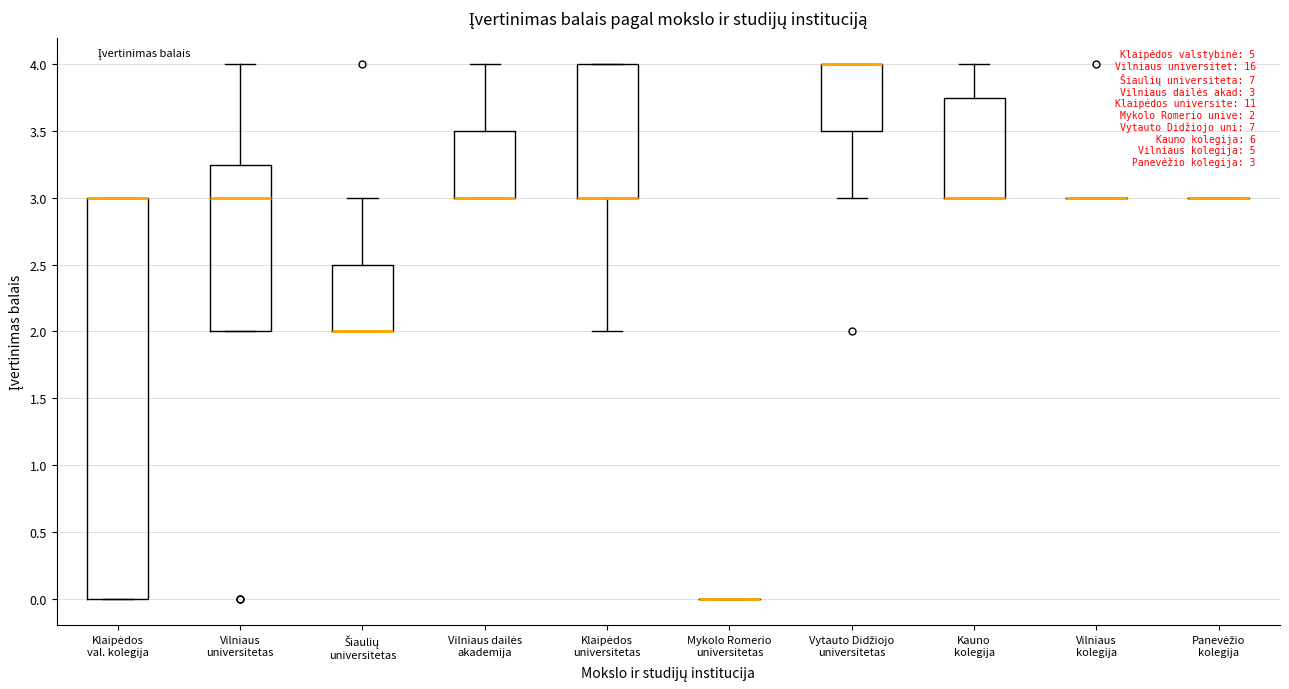

Which box is the tallest, from its lower edge to its upper edge?

Klaipėdos val. kolegija